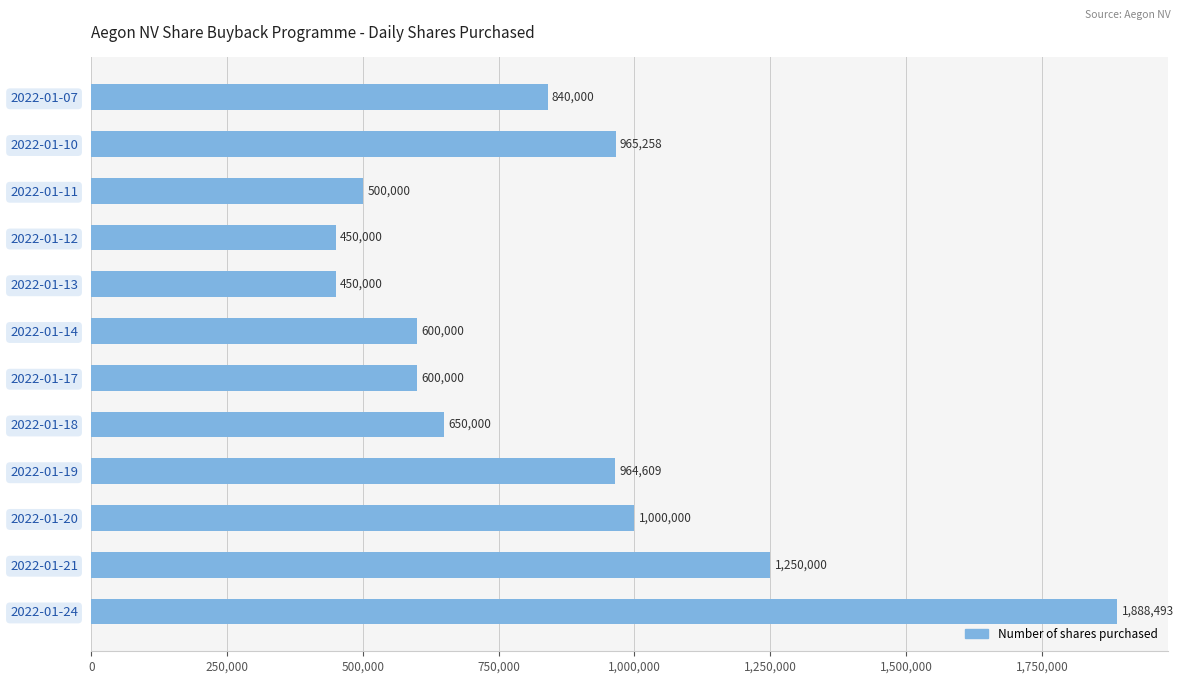

Approximately how many times larger is the value at 2022-01-11 compared to 2022-01-17?

0.8